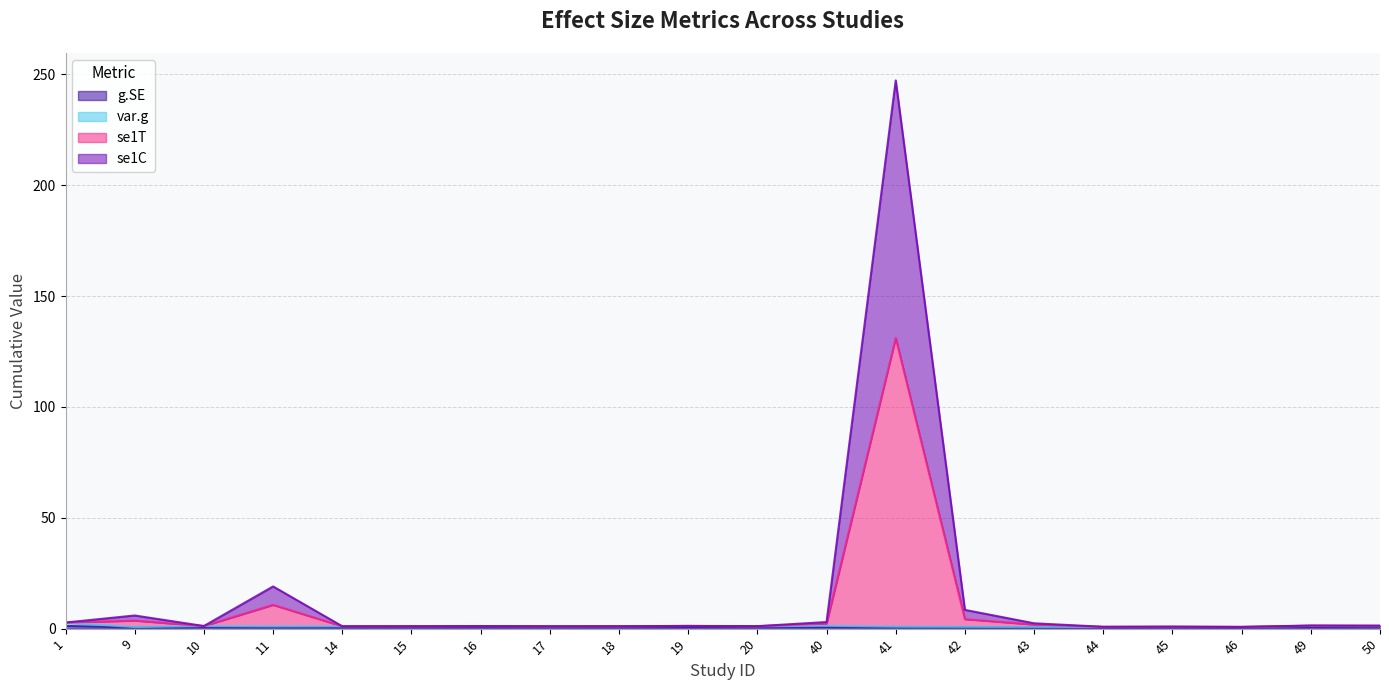

Which category has the highest value in the g.SE series?

1